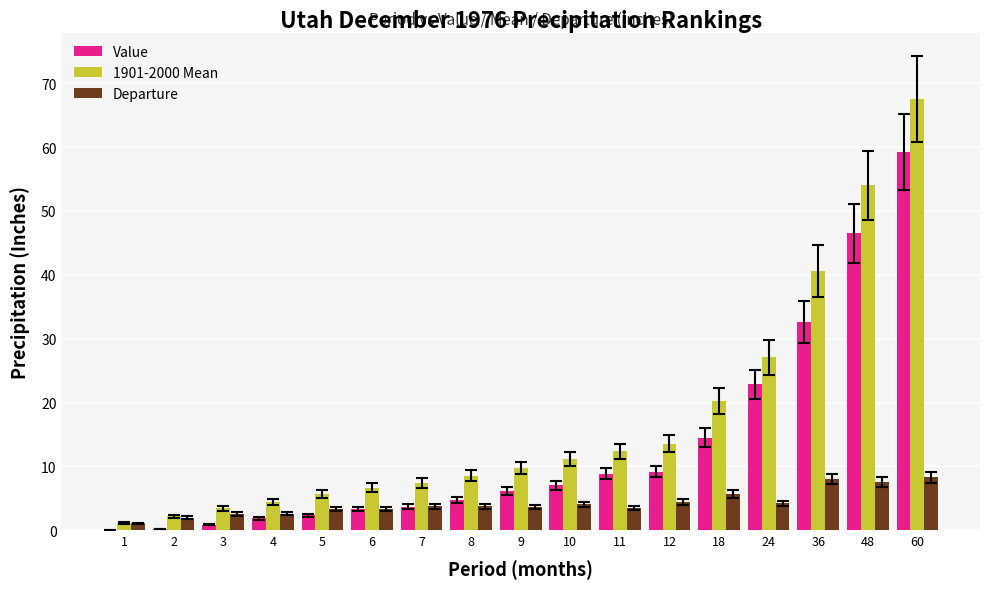

What is the average value of the Value series?

13.2